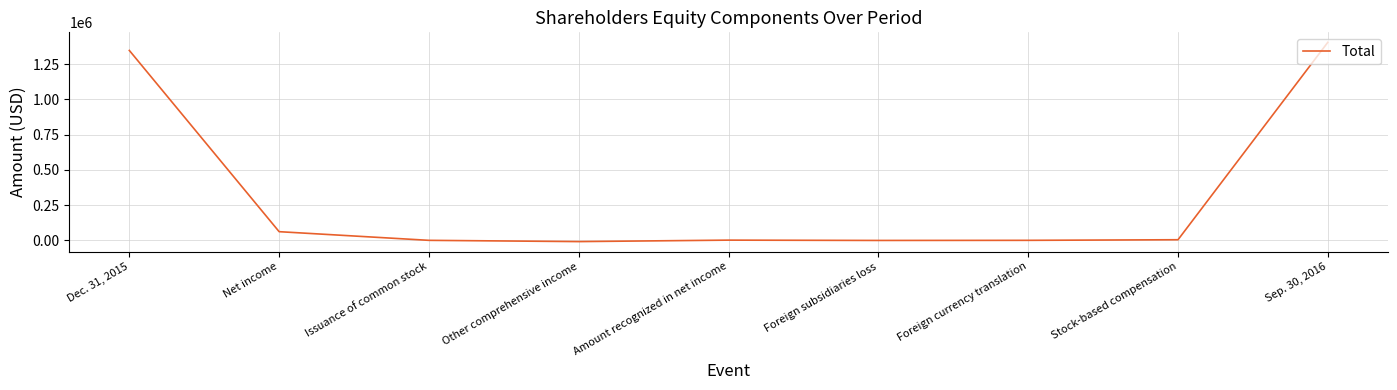

What is the minimum value shown in the chart?

-8901